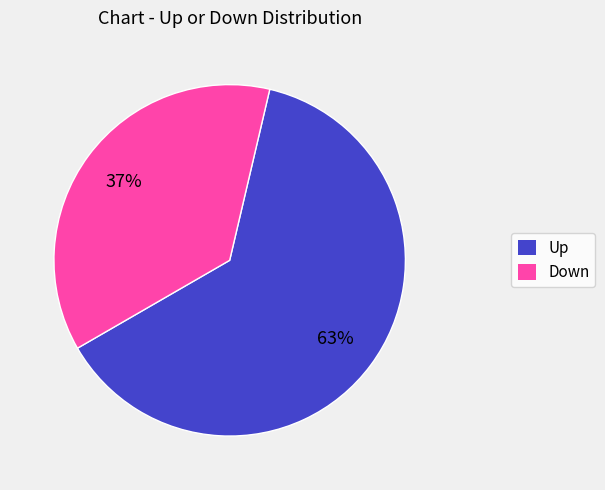

Count the number of slices in the pie.

2